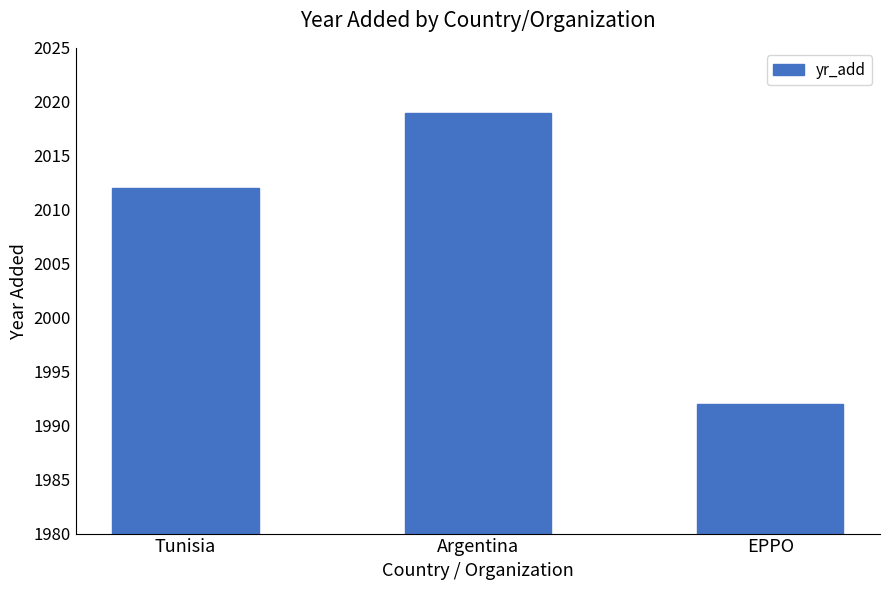

Are the bars horizontal?

No